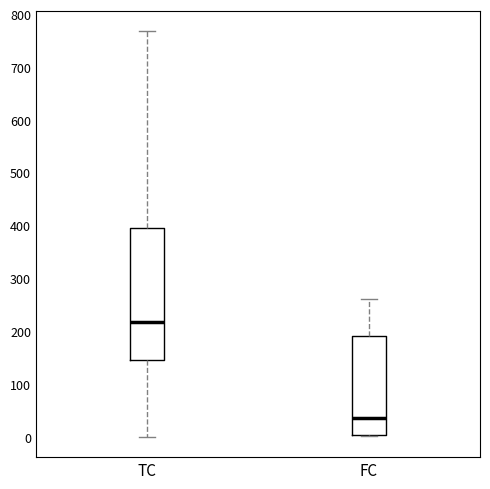

Which box has the lowest median line?

FC